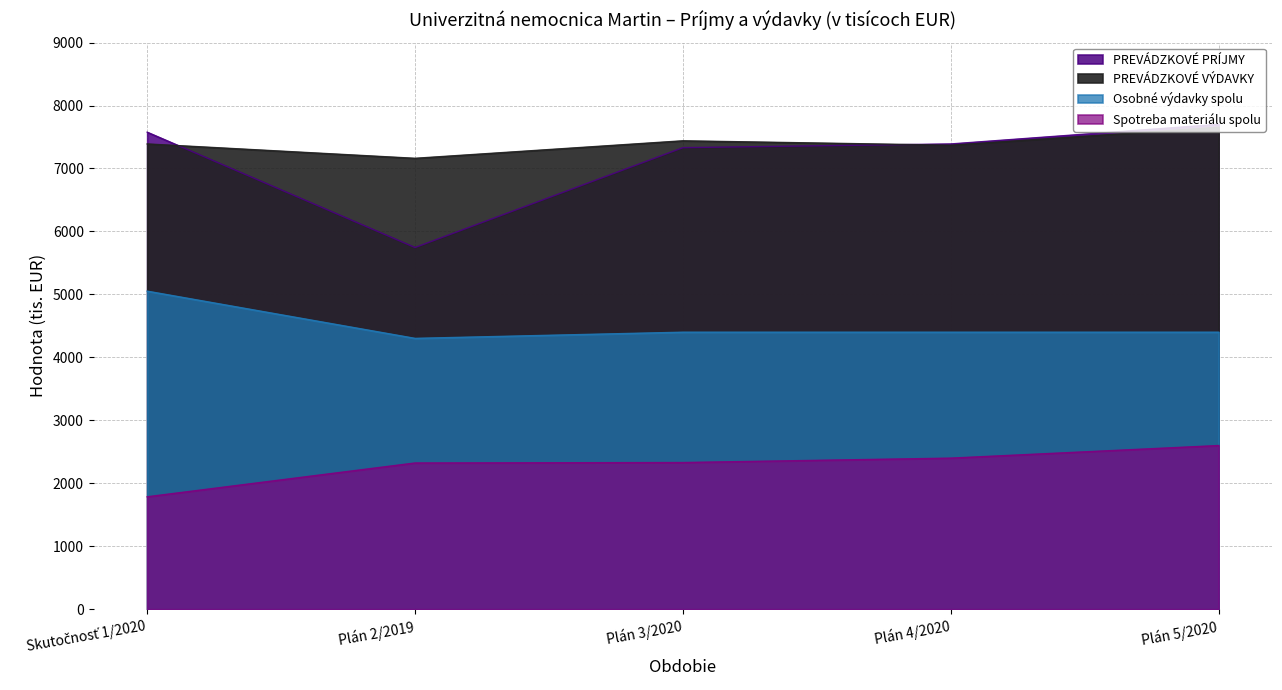

Which has a higher value, Skutočnosť 1/2020 or Plán 3/2020?

Skutočnosť 1/2020